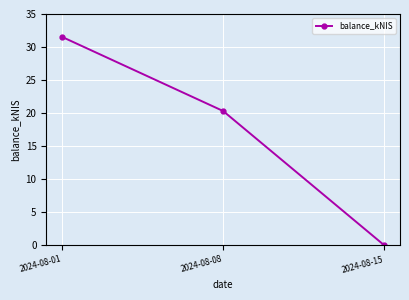

At which label is the value closest to 15?

2024-08-08